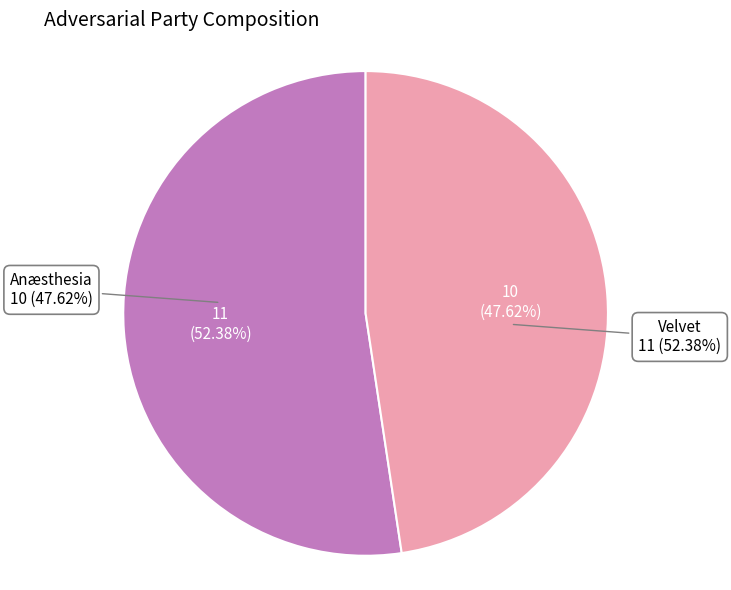

Which slice is the largest?

Velvet